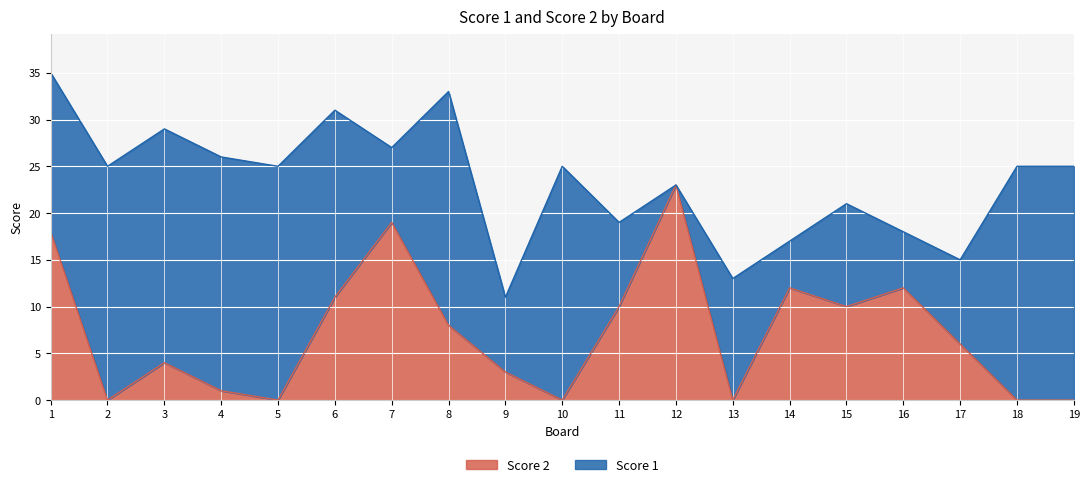

List the labels in order of value, smallest first.

2, 5, 10, 13, 18, 19, 4, 9, 3, 17, 8, 11, 15, 6, 14, 16, 1, 7, 12